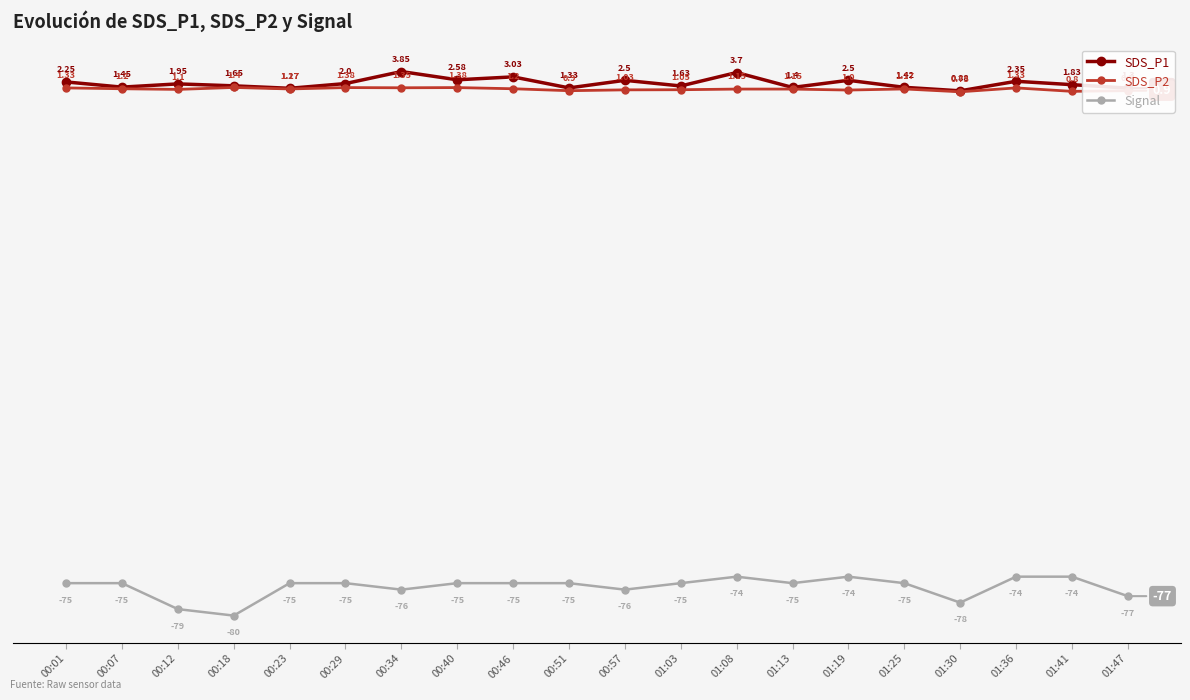

Which series has the largest range (max minus min)?

Signal